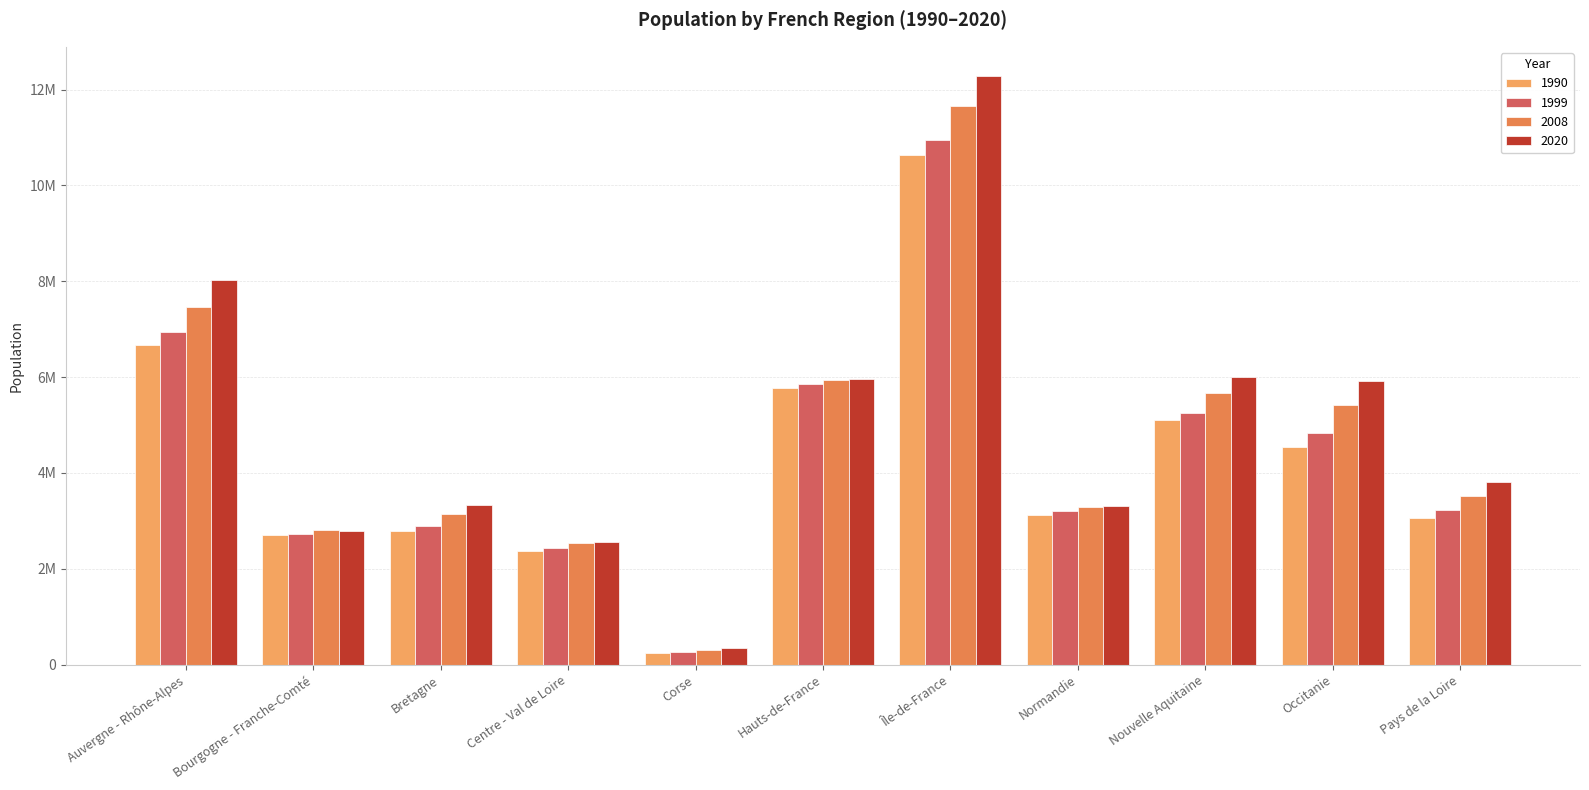

List the series in order of their peak value, highest first.

2020, 2008, 1999, 1990